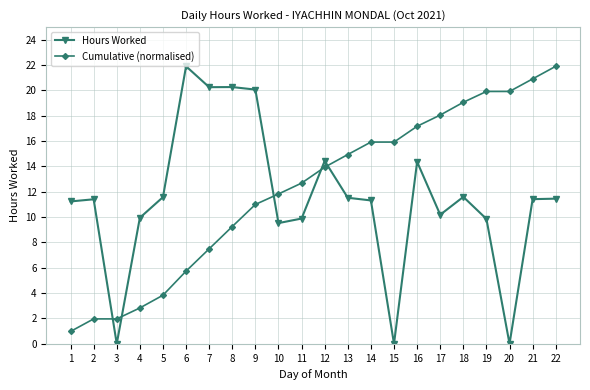

True or false: Cumulative (normalised) and Hours Worked intersect in this chart.

True